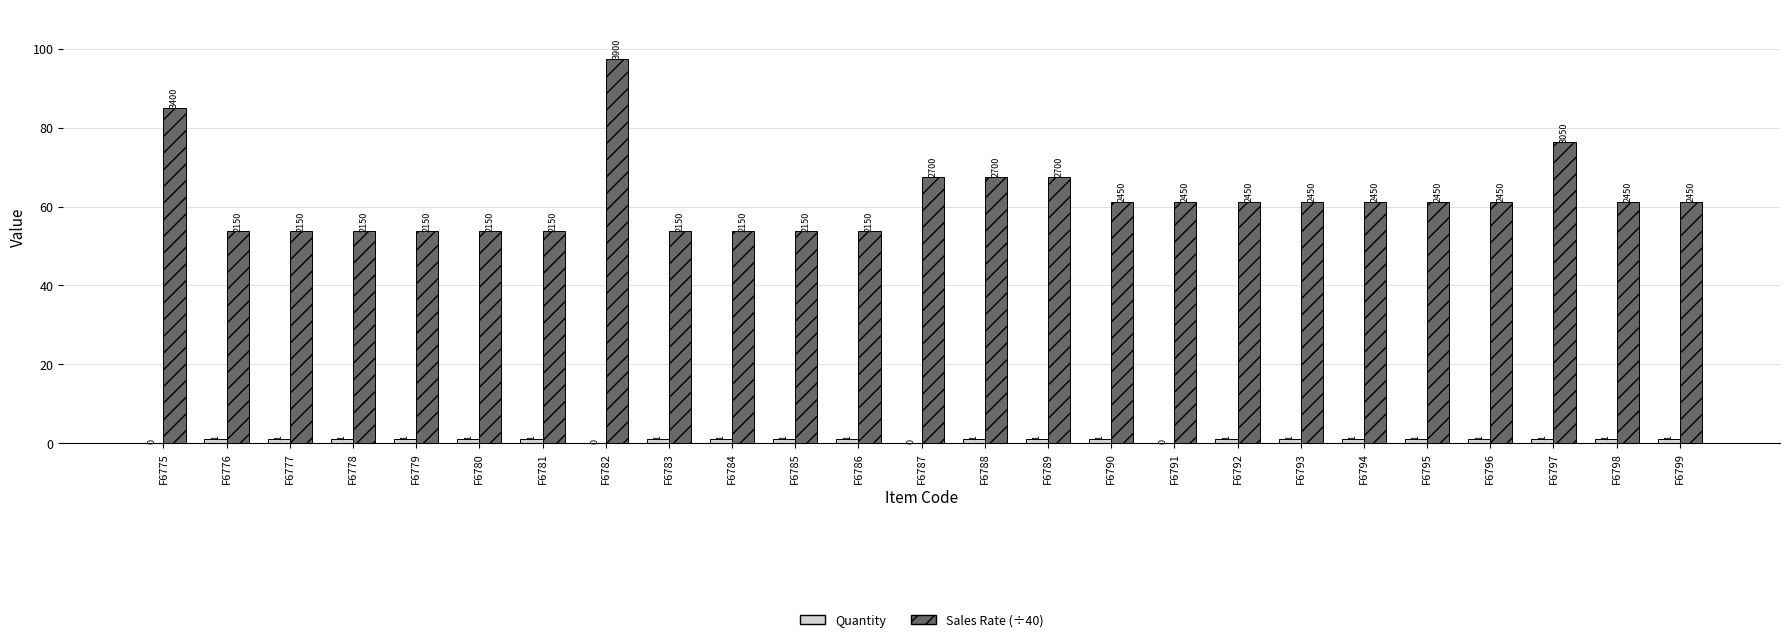

Are the bars grouped side by side (vs. stacked)?

Yes